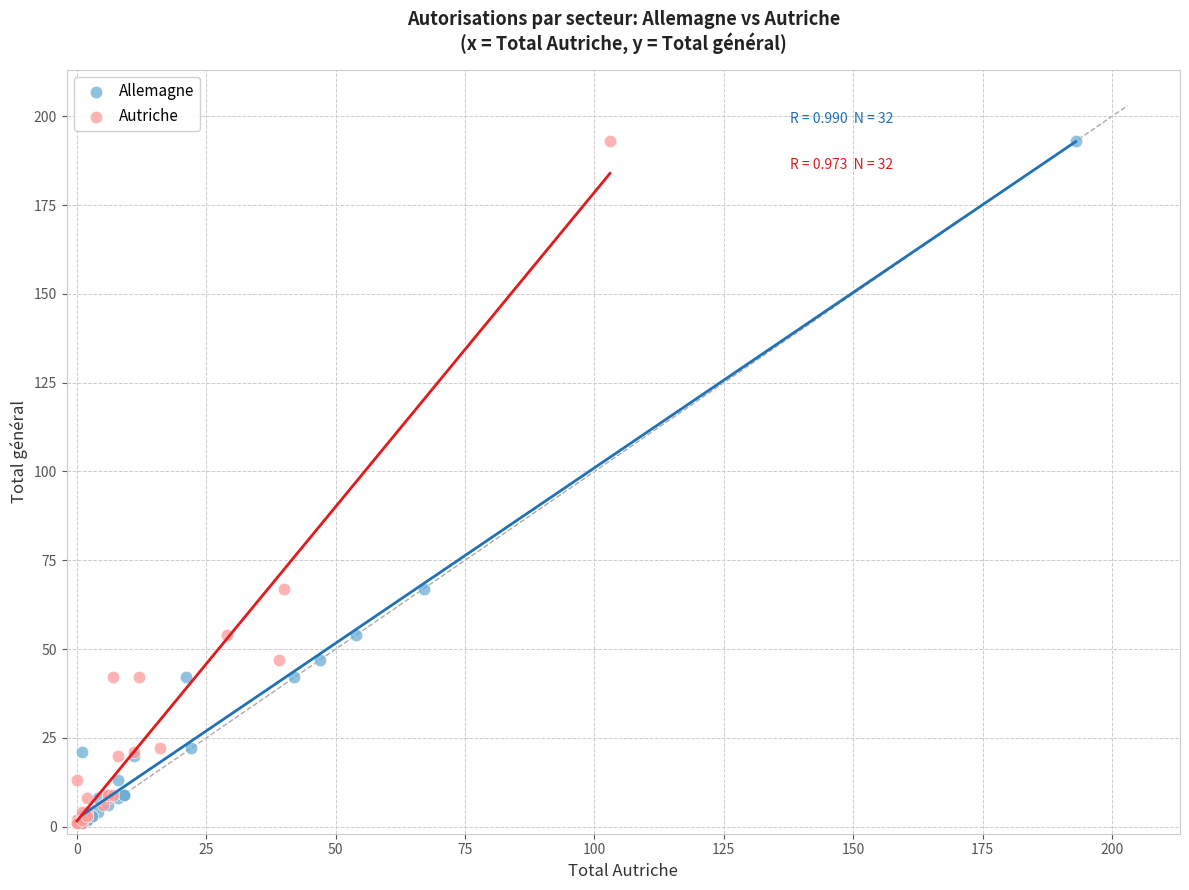

What are all the series names shown in the legend?

Allemagne, Autriche